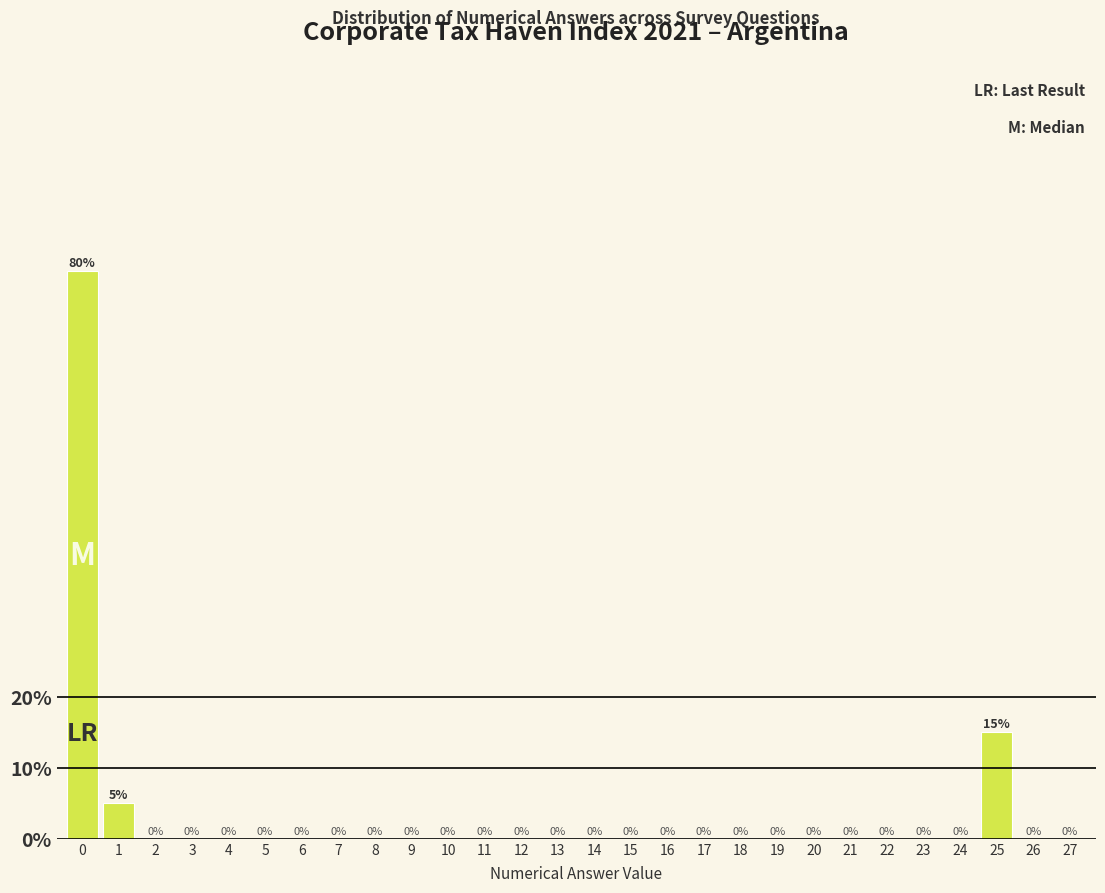

Reading left to right, transcribe all the data shown in this chart.

0=80	1=5	2=0	3=0	4=0	5=0	6=0	7=0	8=0	9=0	10=0	11=0	12=0	13=0	14=0	15=0	16=0	17=0	18=0	19=0	20=0	21=0	22=0	23=0	24=0	25=15	26=0	27=0